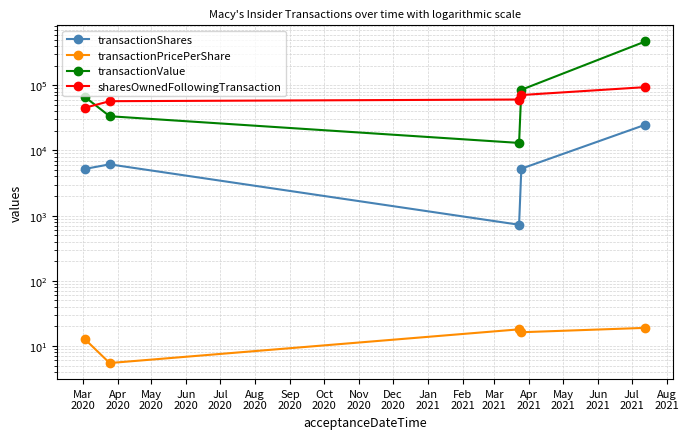

Does the chart have visible grid lines?

Yes